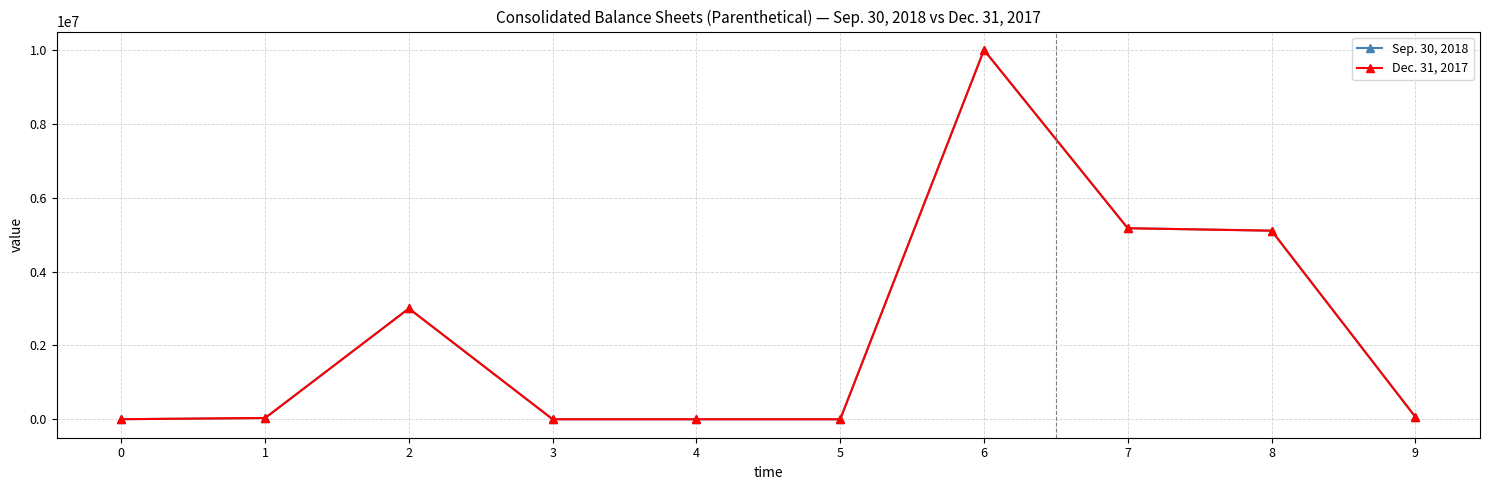

List the series in order of their overall mean, highest first.

Dec. 31, 2017, Sep. 30, 2018